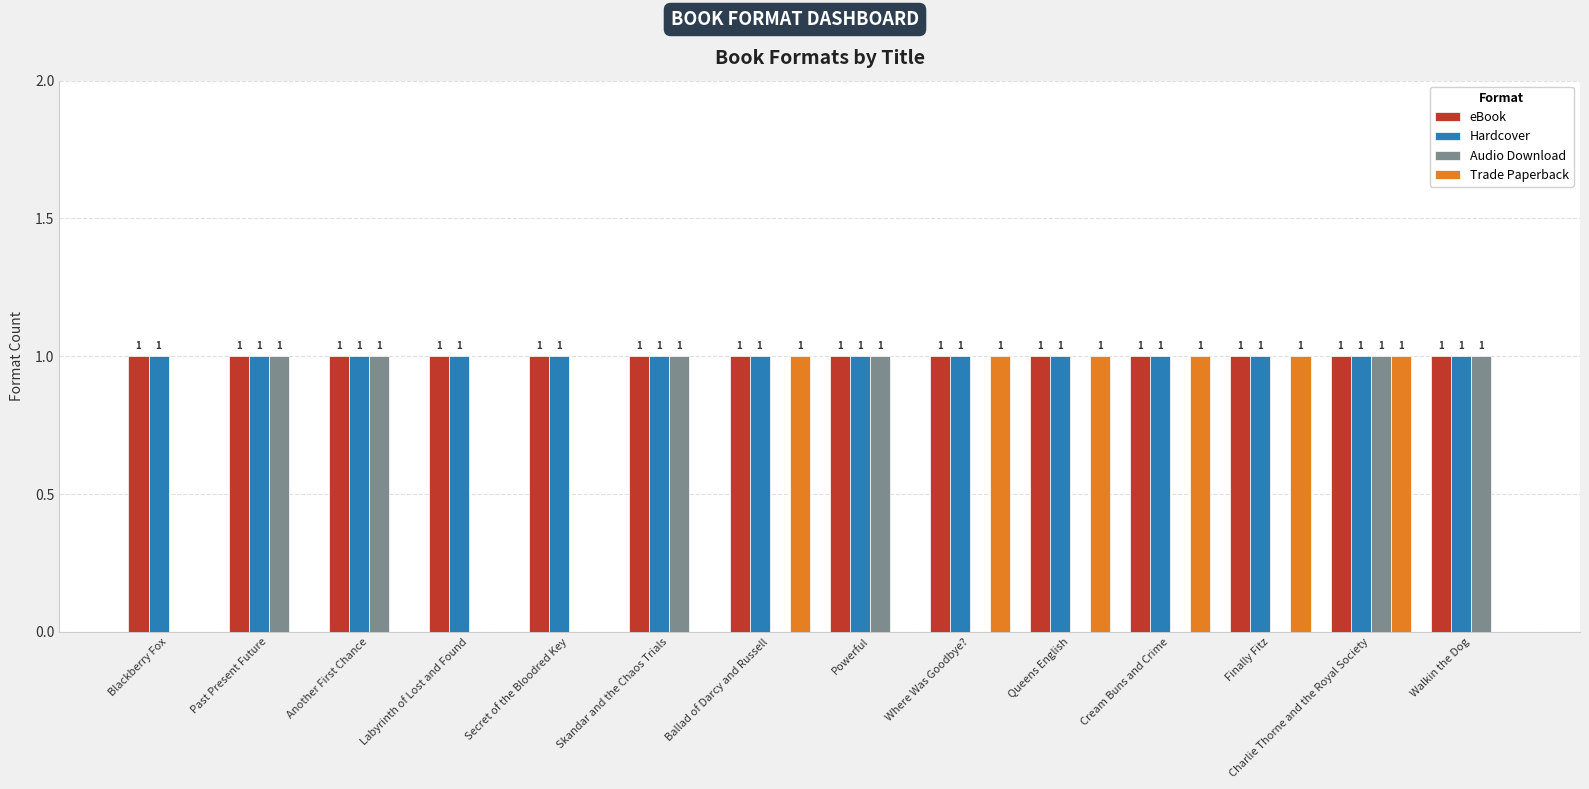

Is it true that Audio Download equals 1 at Another First Chance?

True